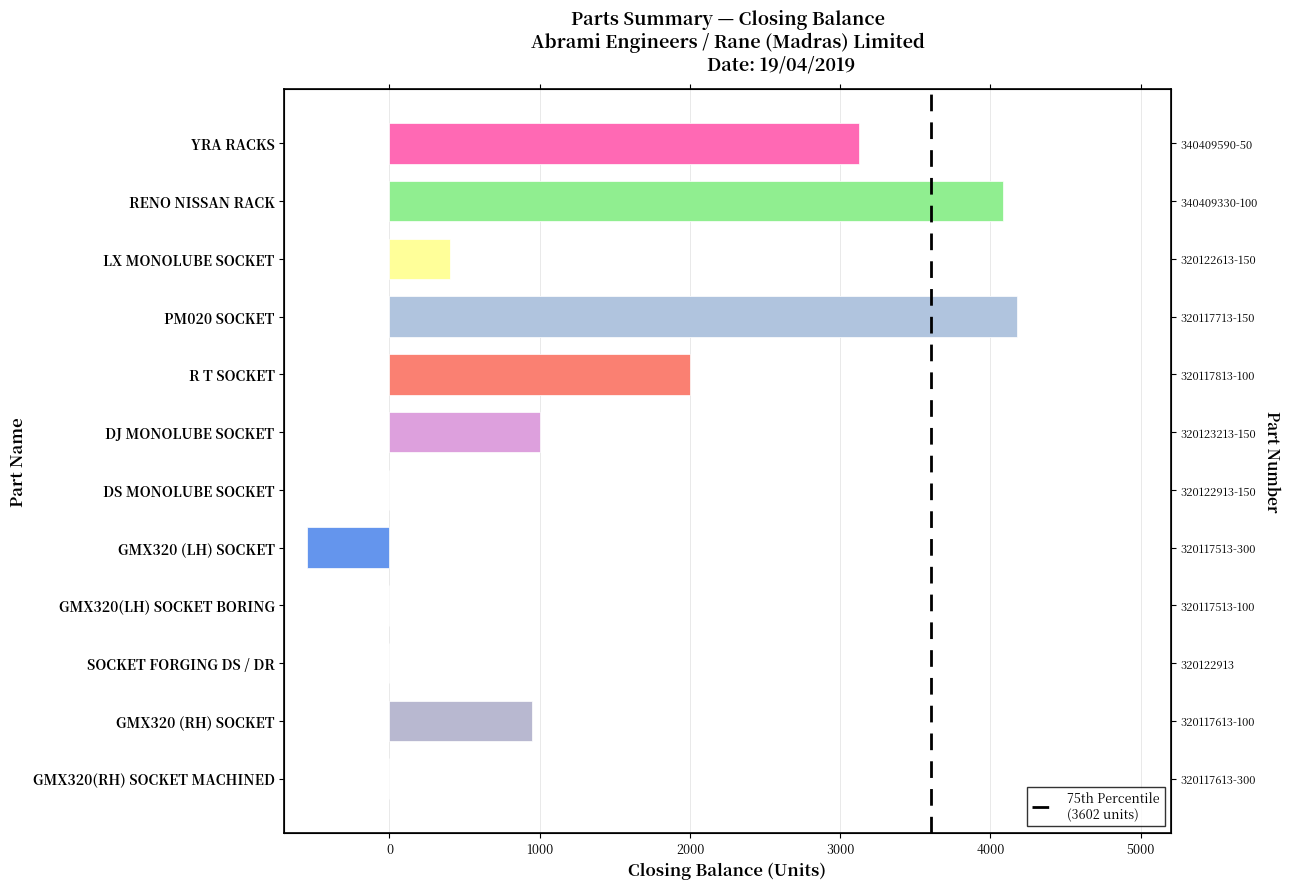

Which has a higher value, RENO NISSAN RACK or R T SOCKET?

RENO NISSAN RACK